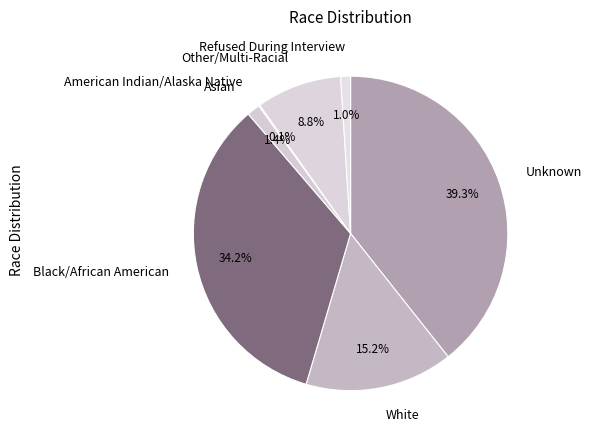

Which has a higher value, Asian or Other/Multi-Racial?

Other/Multi-Racial